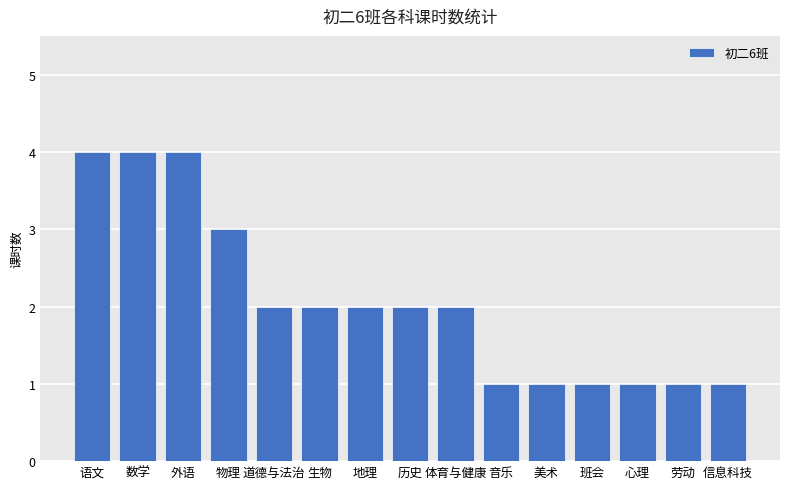

What is the change in value from 生物 to 音乐?

-1